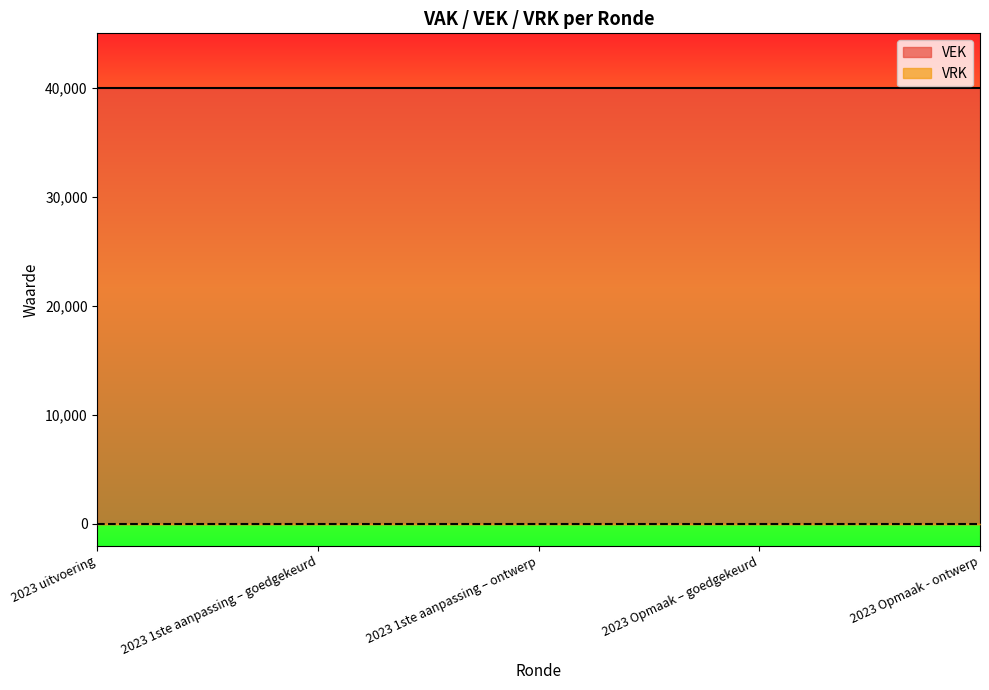

At how many categories does at least one series exceed 22290?

5